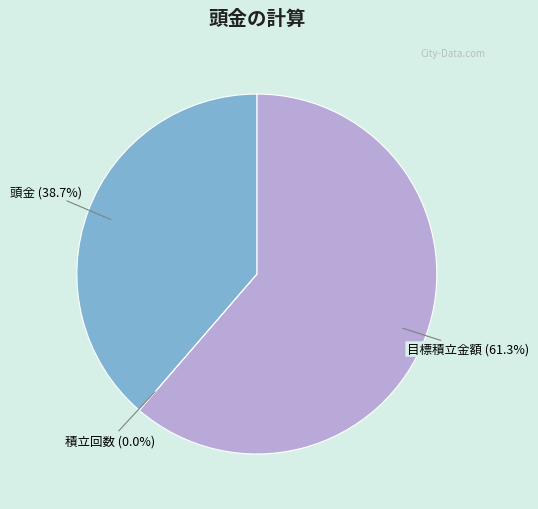

What is the majority slice?

目標積立金額